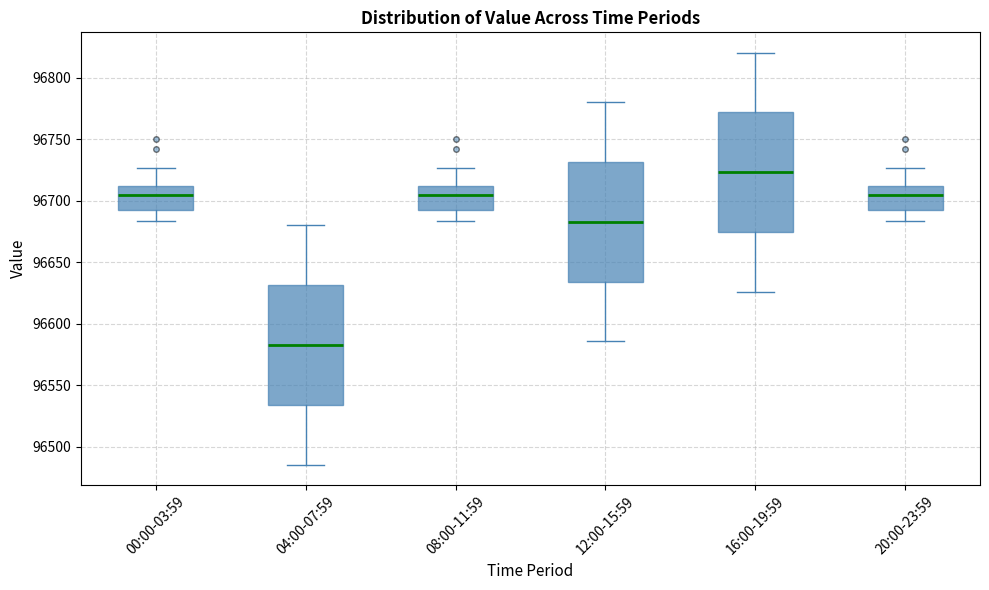

Reading left to right, transcribe this box plot: for each box, give where its median line is, the range the box spans, and where its two whiskers end, as read against the y-axis. The values are not printed on the chart, so give them approximately, as read against the axis.

00:00-03:59: median 96705, box 96695 to 96710, whiskers 96685 to 96725
04:00-07:59: median 96585, box 96535 to 96630, whiskers 96485 to 96680
08:00-11:59: median 96705, box 96695 to 96710, whiskers 96685 to 96725
12:00-15:59: median 96685, box 96635 to 96730, whiskers 96585 to 96780
16:00-19:59: median 96725, box 96675 to 96770, whiskers 96625 to 96820
20:00-23:59: median 96705, box 96695 to 96710, whiskers 96685 to 96725